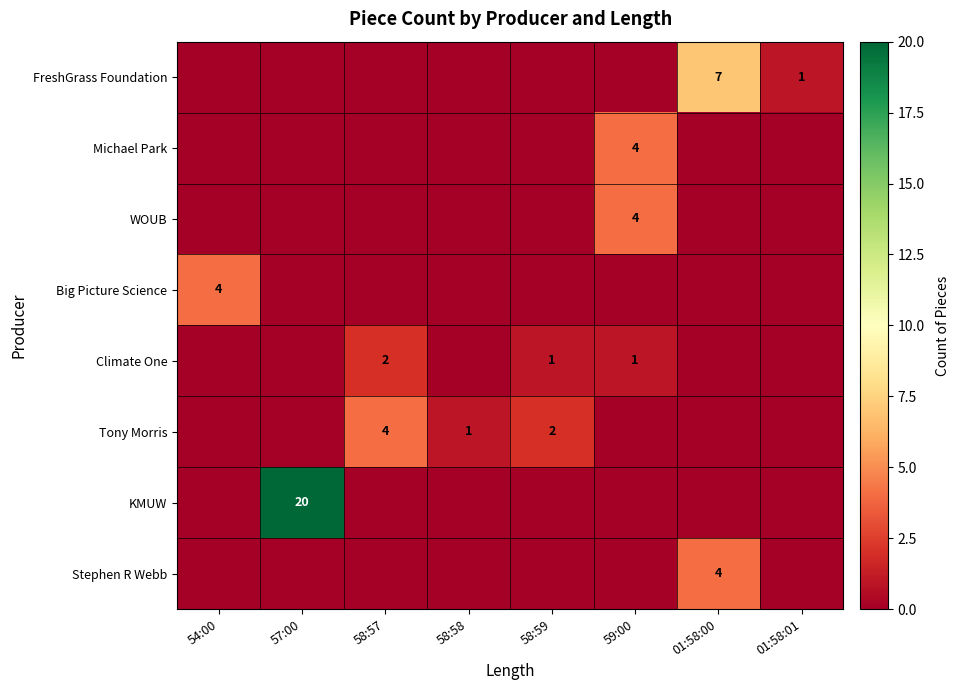

The WOUB series shows 7 at 59:00. True or false?

False